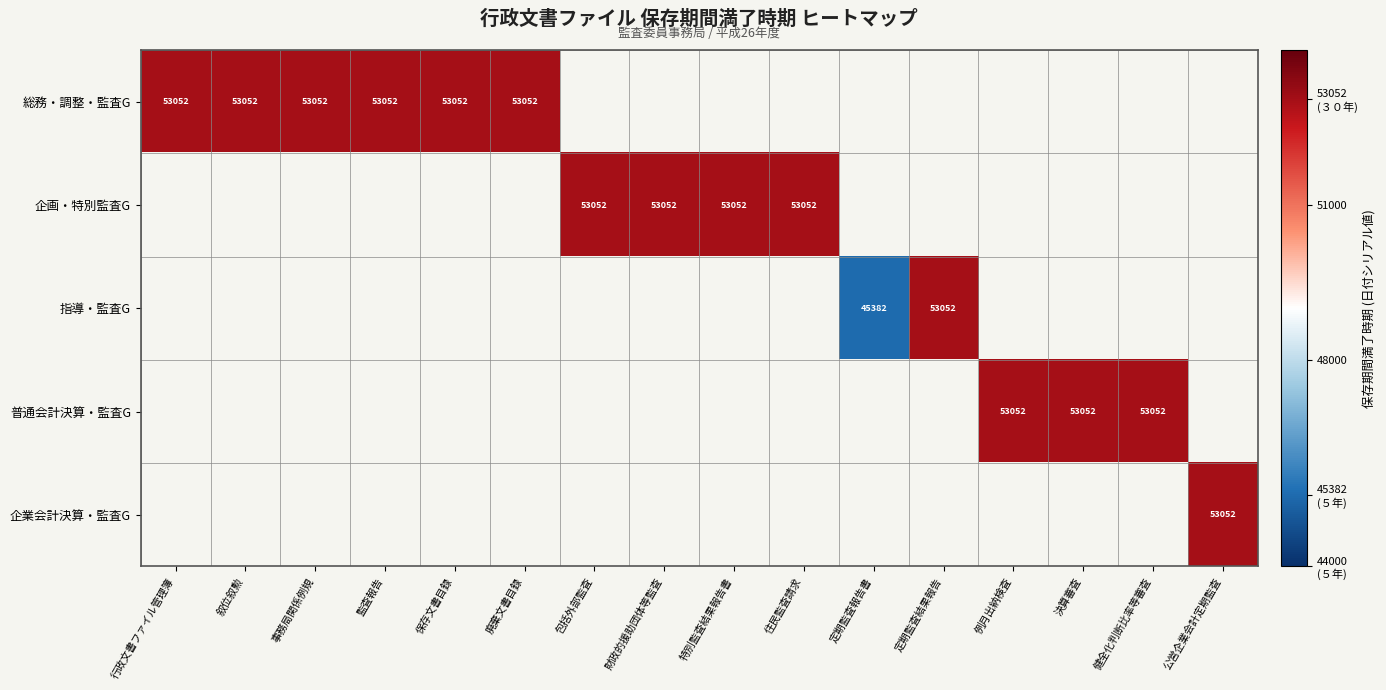

At which category does the chart reach its minimum across all series?

定期監査報告書